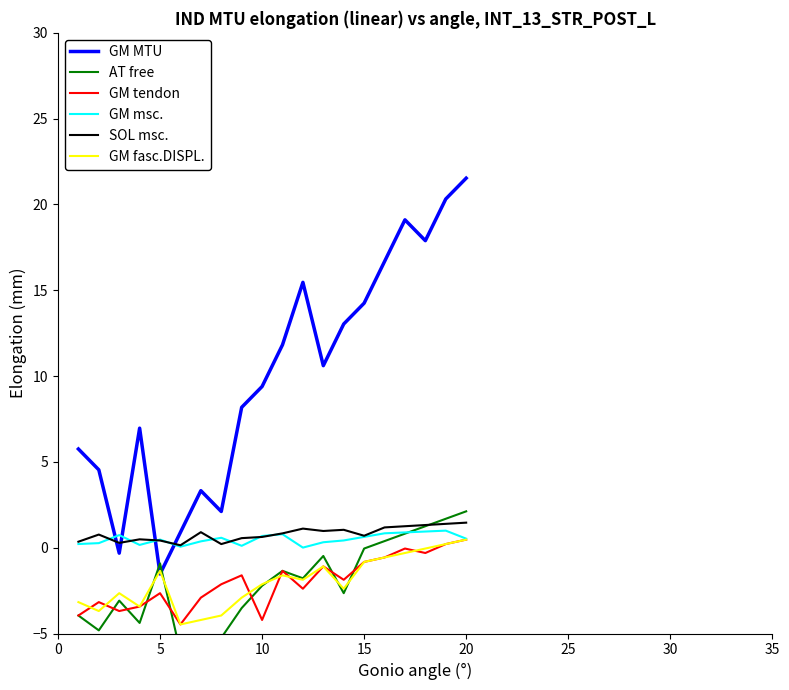

In GM fasc.DISPL., how many points are lower than both neighbors (excluding endpoints)?

5